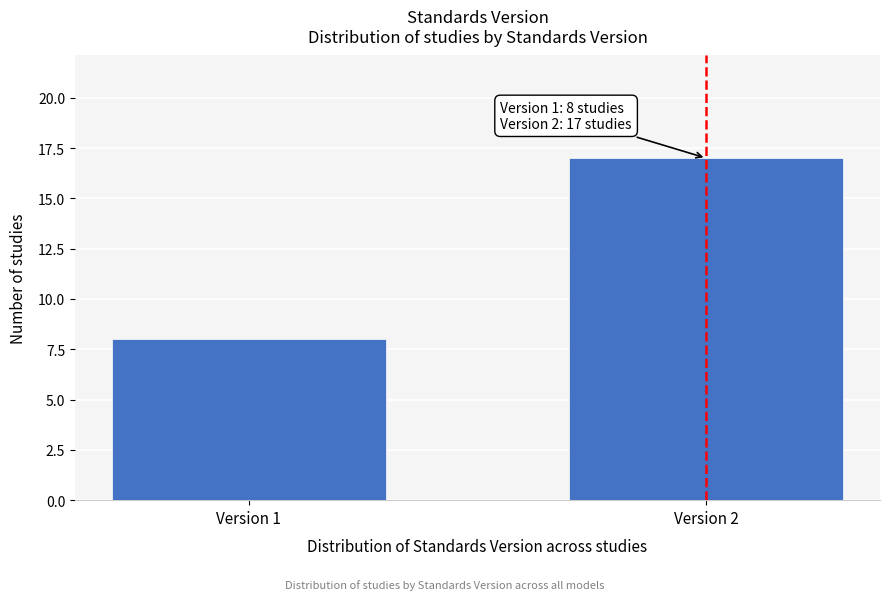

Reading right to left, transcribe all the data shown in this chart.

17	8